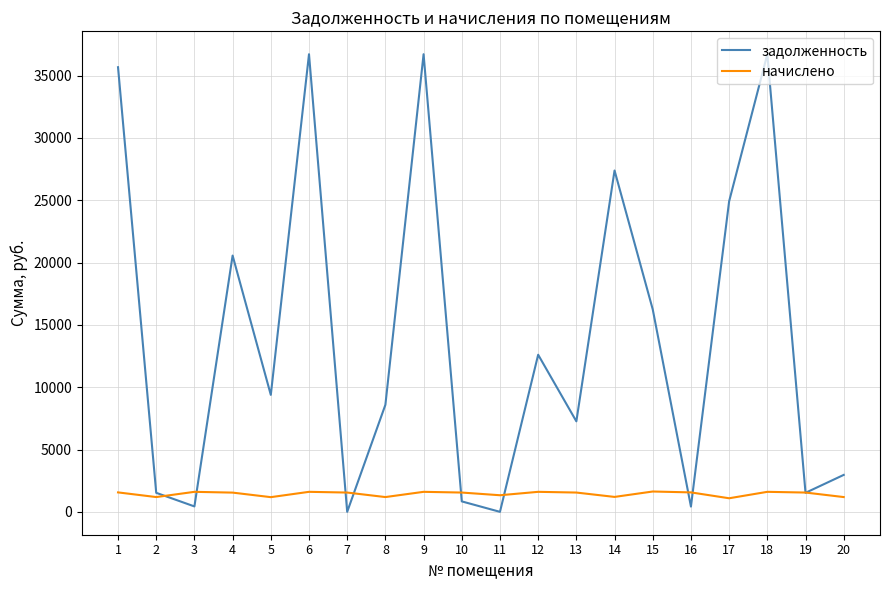

The value of начислено at 15 is 1632.0. True or false?

True